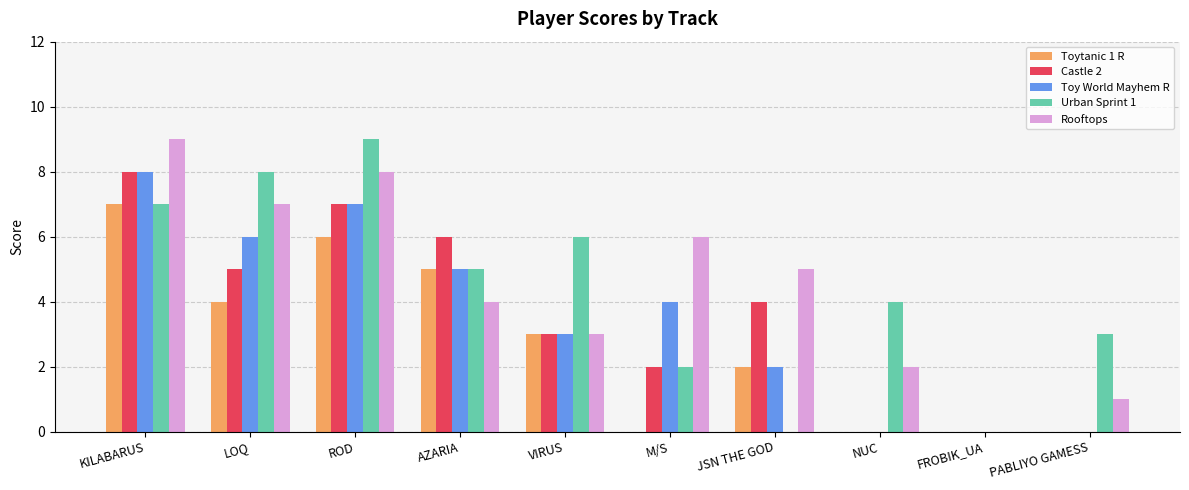

Between ROD and VIRUS, which series saw the biggest shift?

Rooftops